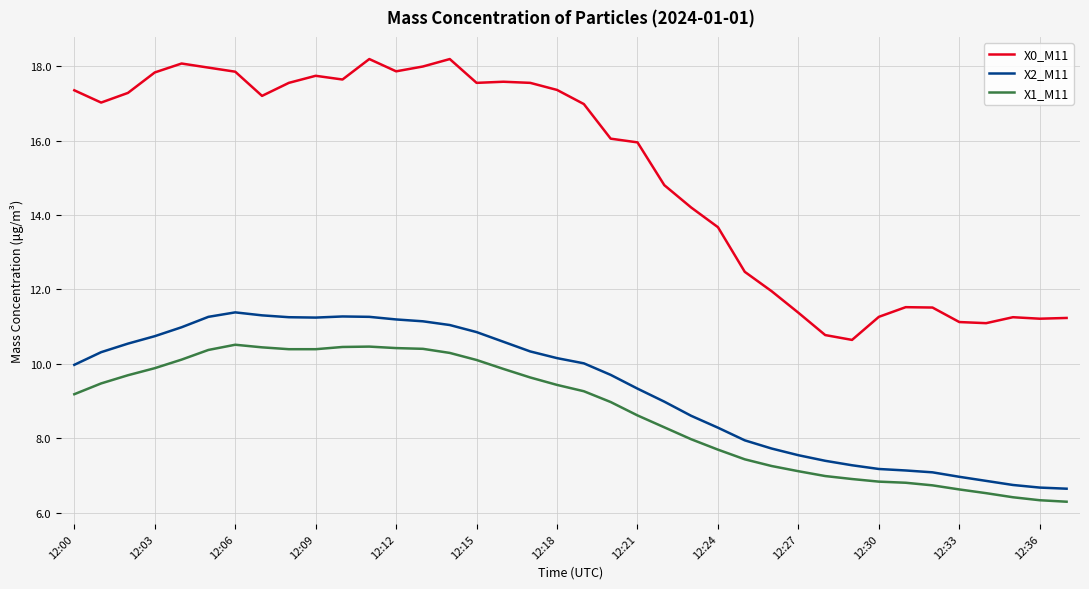

Which series has the largest total across all categories?

X0_M11